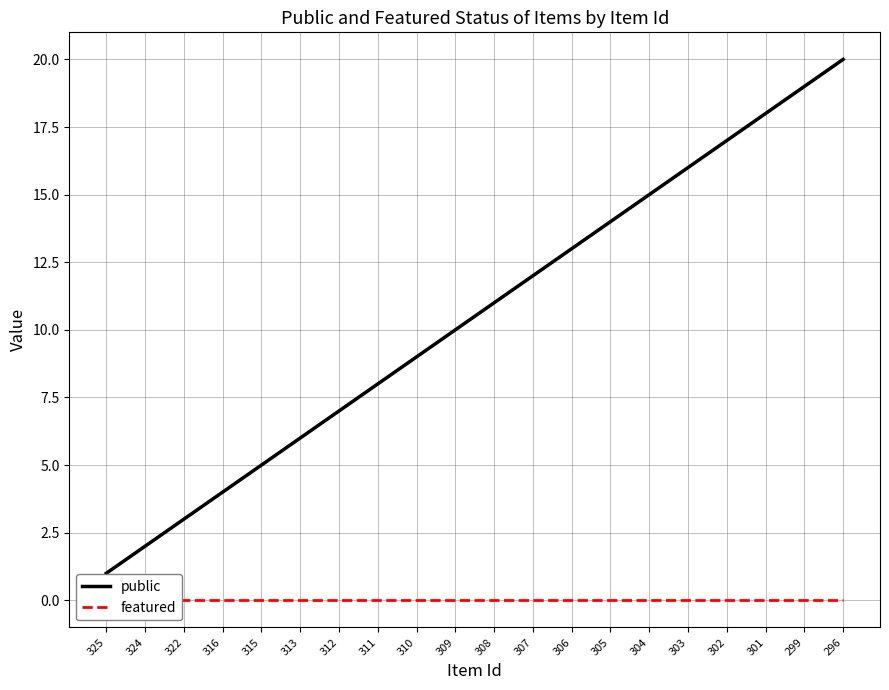

What are all the series names shown in the legend?

public, featured